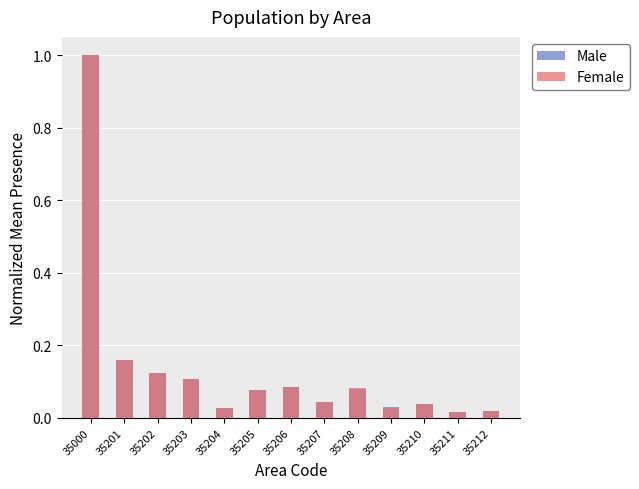

What is the maximum value for Female?

1.0